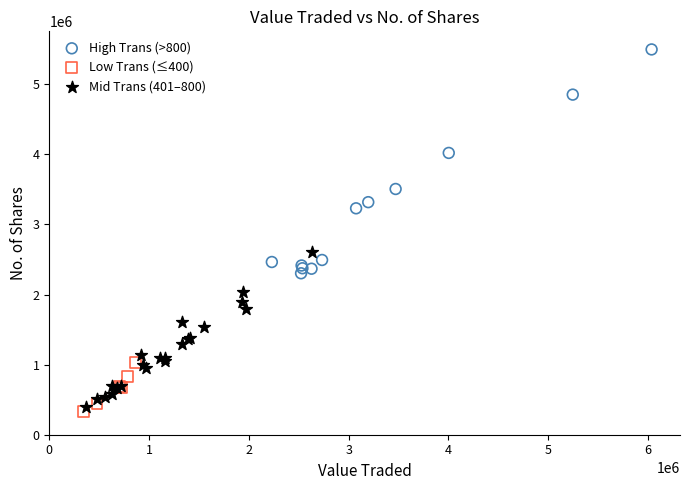

Which series contains the highest Y value?

High Trans (>800)